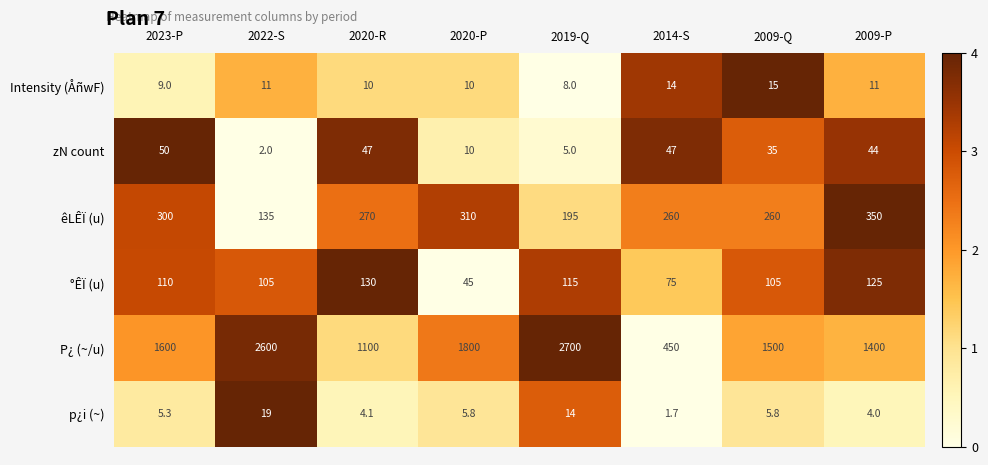

List the series in order of their peak value, lowest first.

Intensity (ÅñwF), p¿i (~), zN count, °ÊÏ (u), êLÊÏ (u), P¿ (~/u)